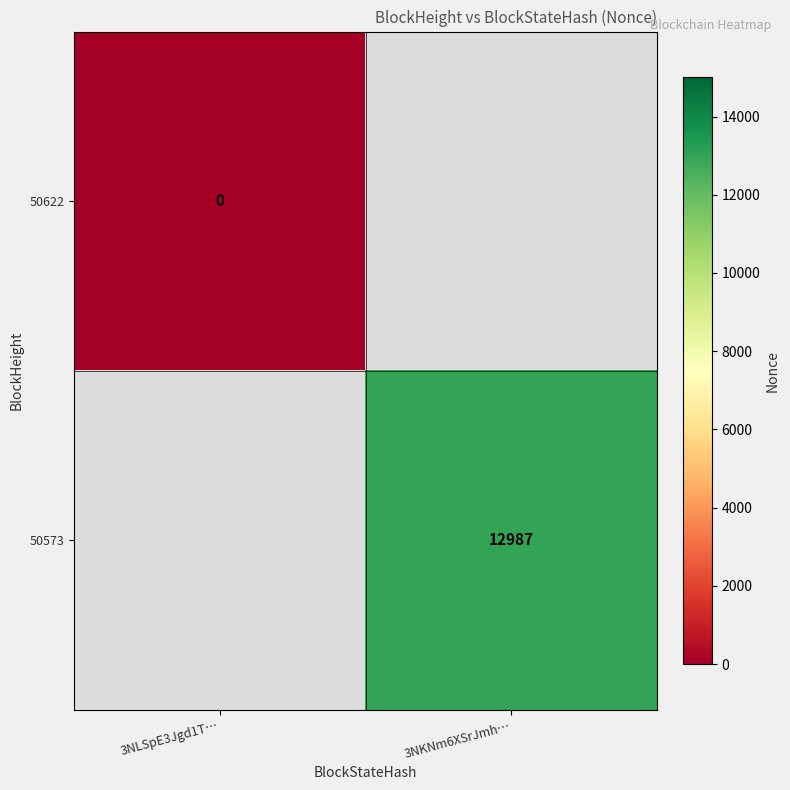

How many series are shown in this chart?

2